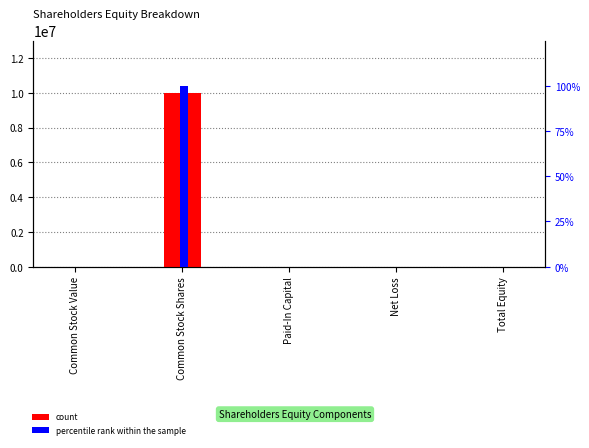

What position from the left is Common Stock Shares?

2